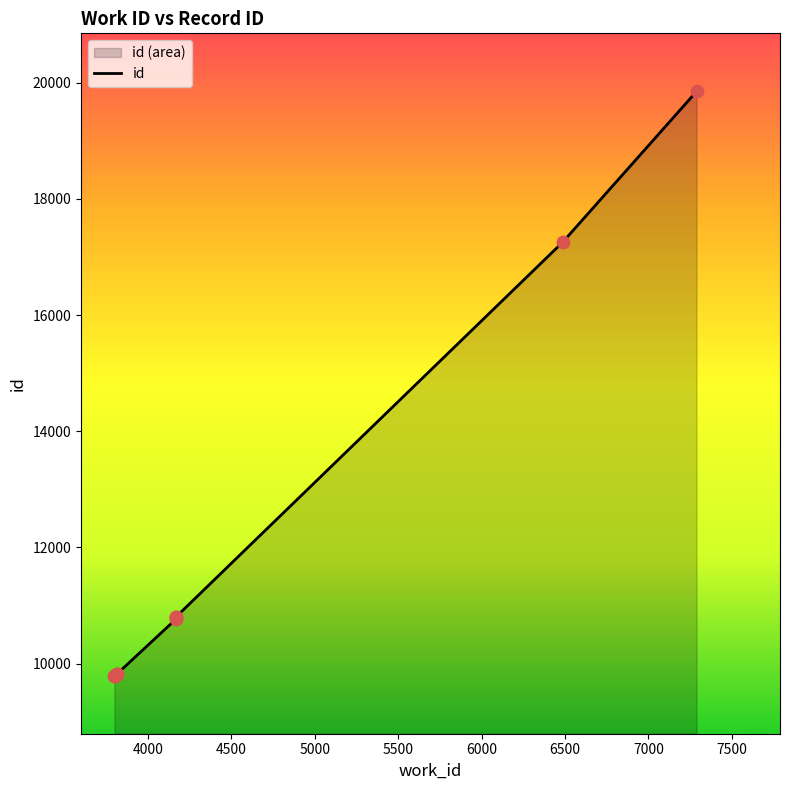

What is the ratio of the value at 6485 to the value at 3813?

1.8